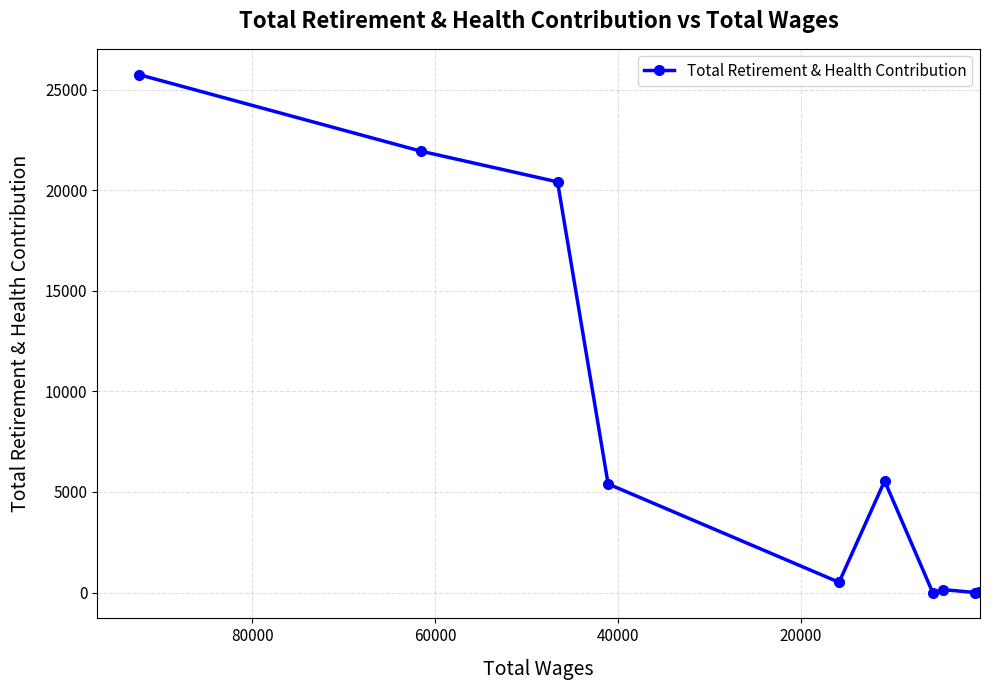

Reading left to right, extract all data points from this chart.

25756	21957	20426	5399	507	5551	0	142	0	17	15